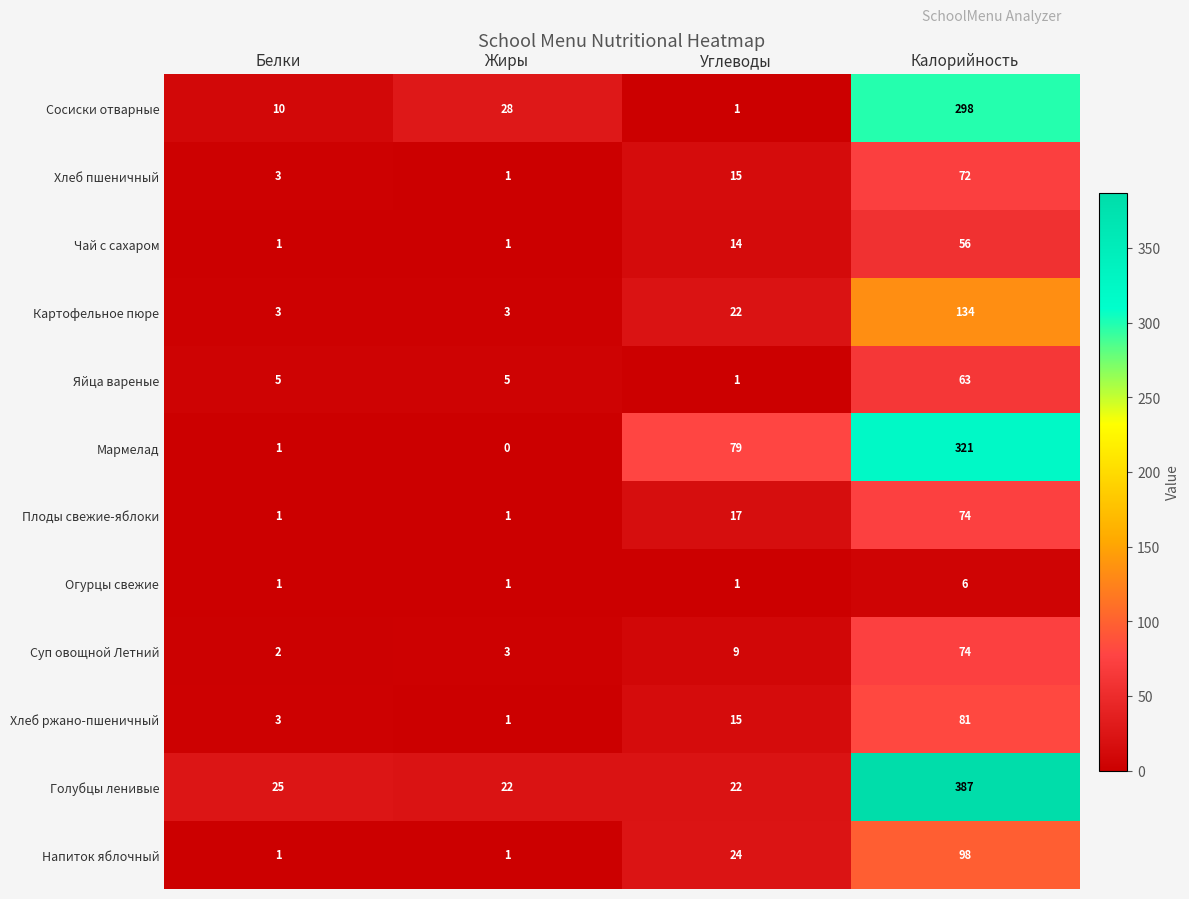

What is the spread (max minus min) of values at Углеводы?

78